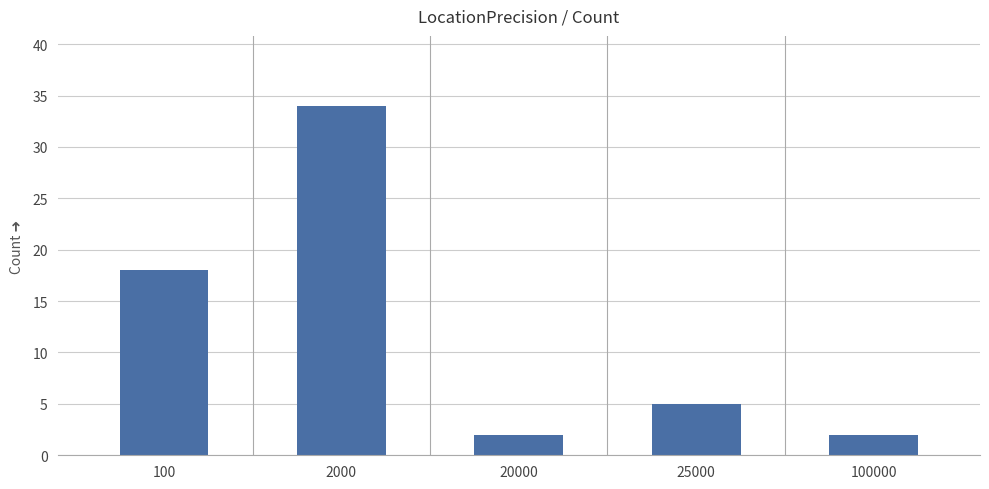

The value at 2000 is 34. True or false?

True